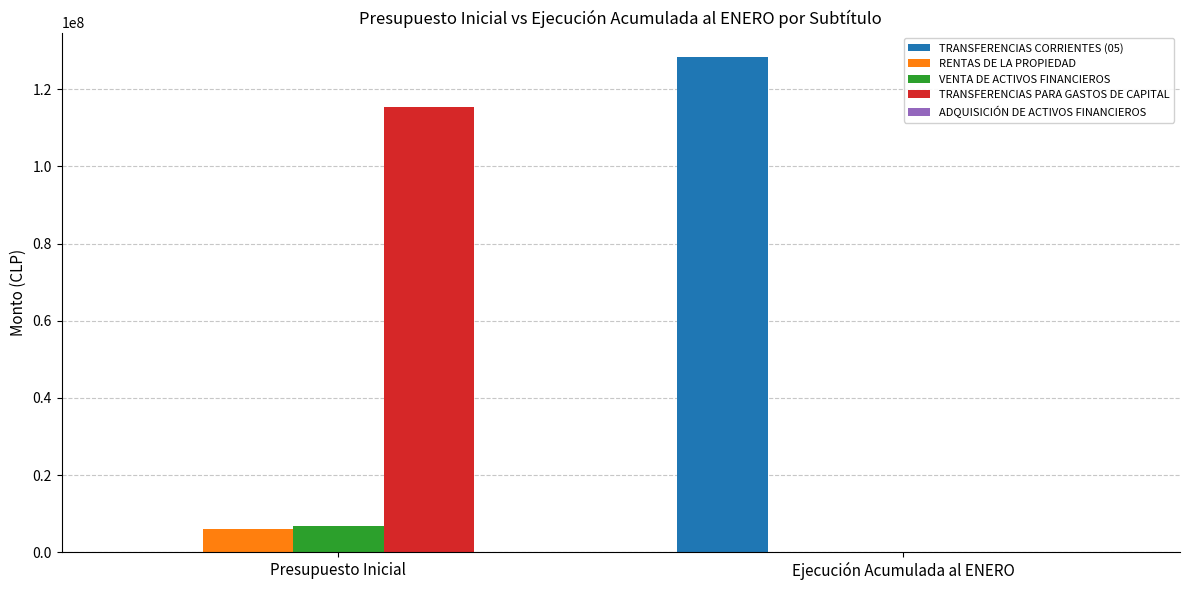

True or false: VENTA DE ACTIVOS FINANCIEROS has a value of 6715469 at Presupuesto Inicial.

True